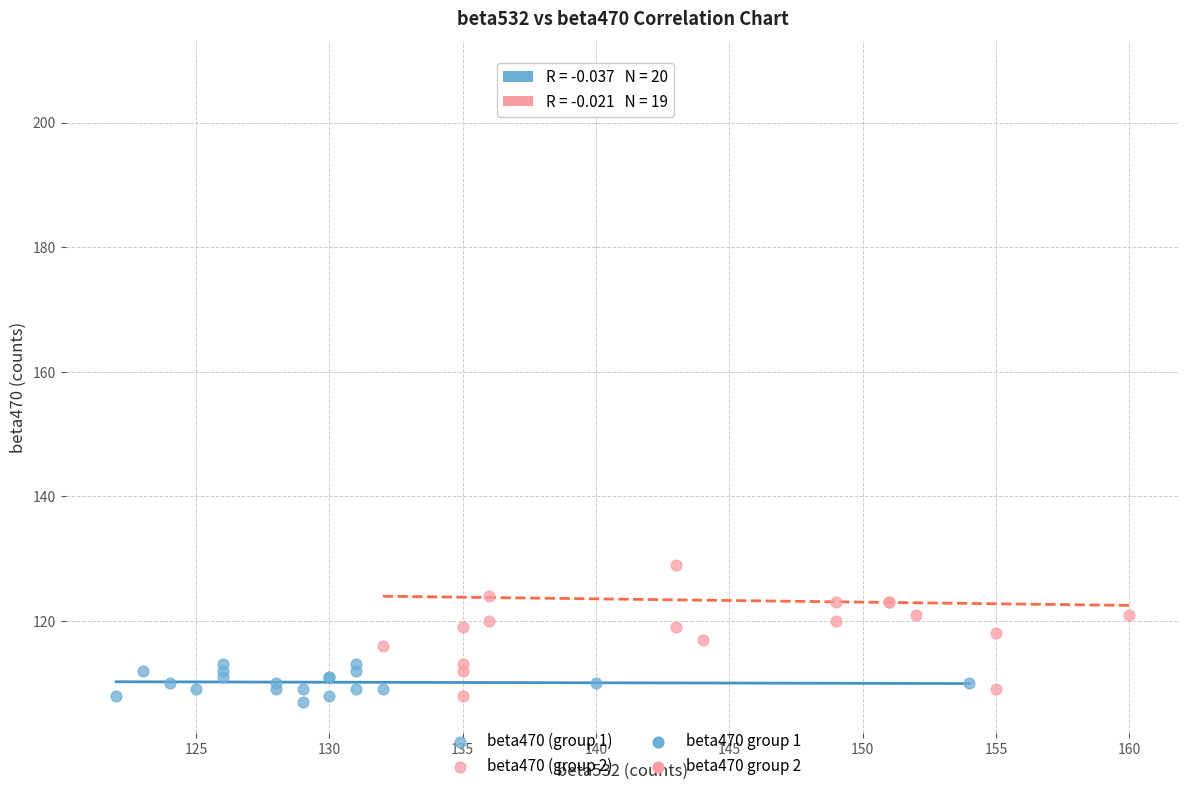

Which series contains the highest Y value?

beta470 (group 2)